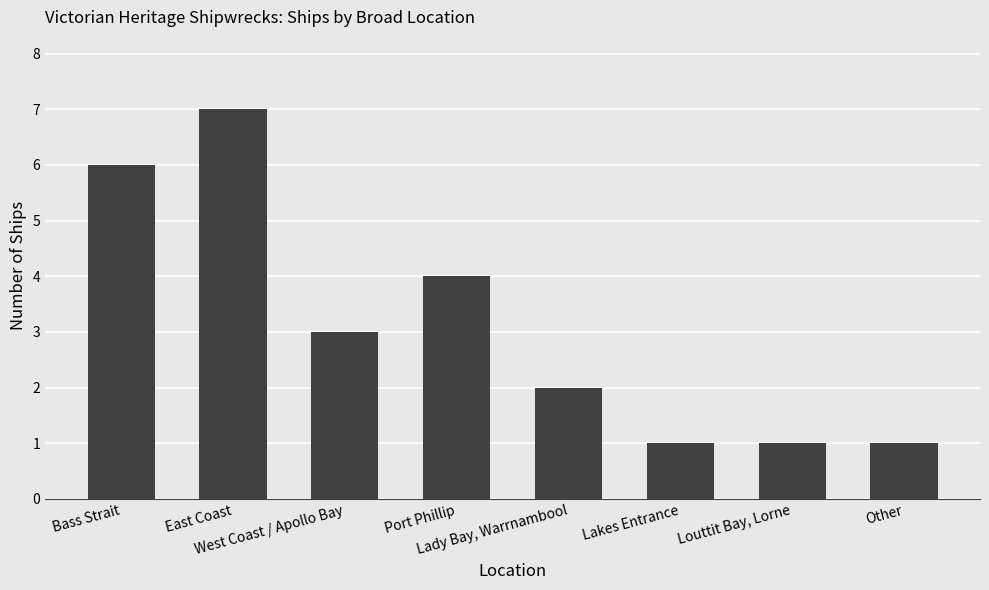

The chart shows a value of 1 at Lady Bay, Warrnambool. True or false?

False